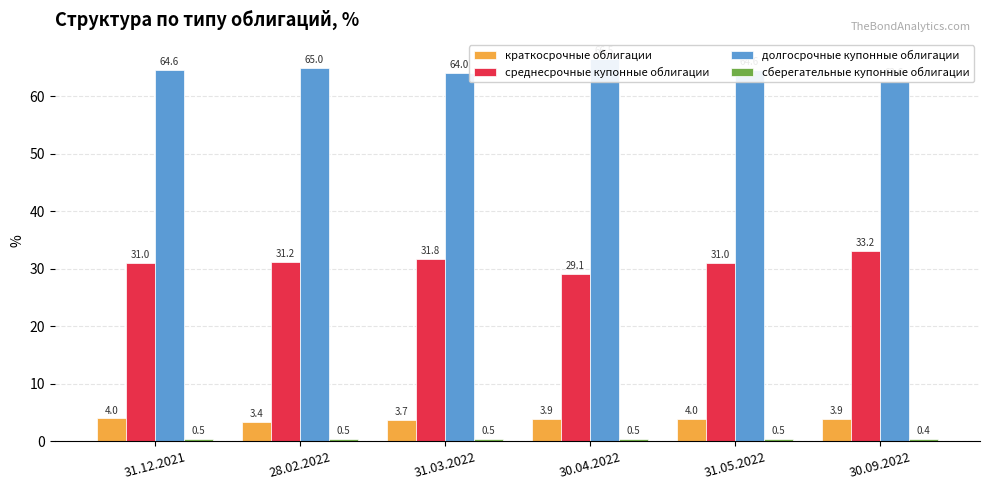

Where does the среднесрочные купонные облигации series first go above 31?

28.02.2022